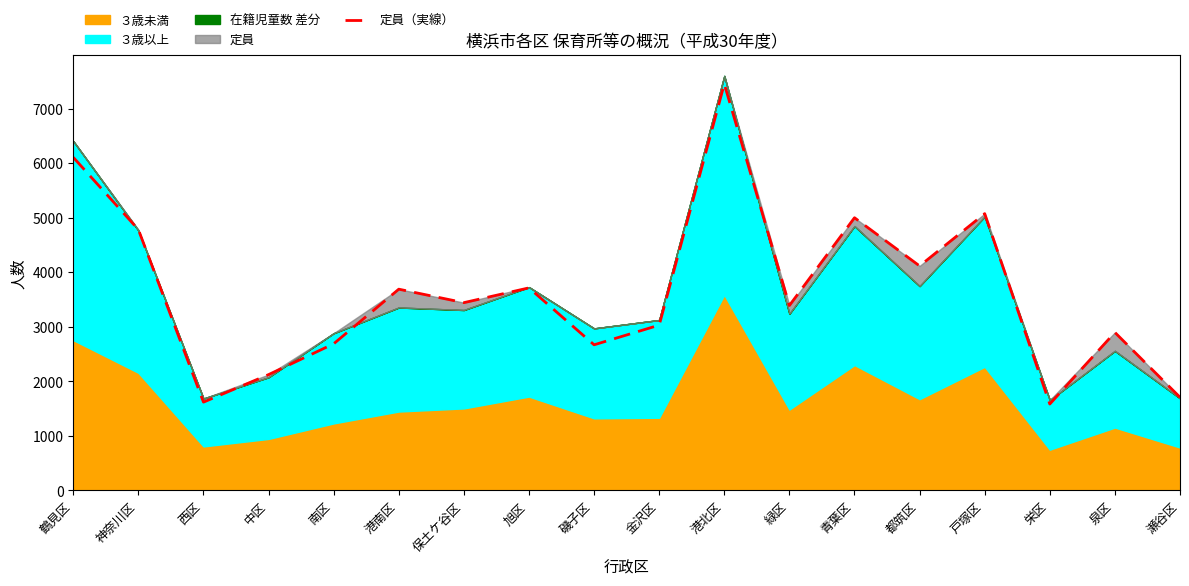

At which category does the data reach its first local valley?

西区